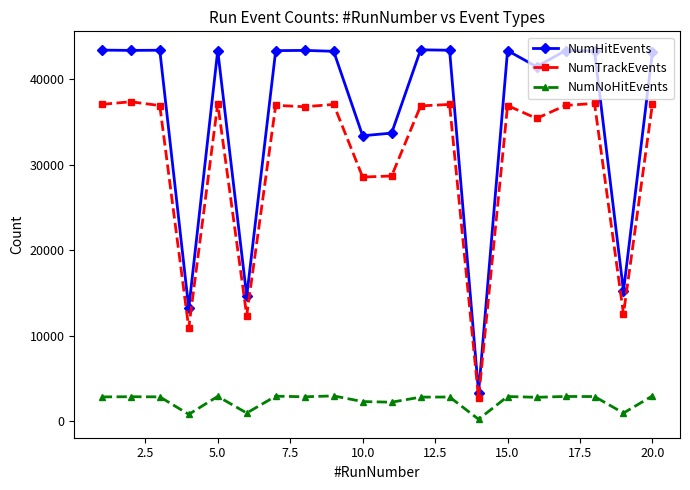

What are all the series names shown in the legend?

NumHitEvents, NumTrackEvents, NumNoHitEvents